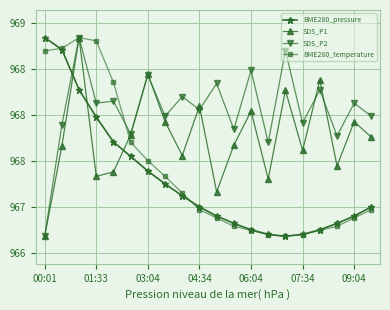

What are all the series names shown in the legend?

BME280_pressure, SDS_P1, SDS_P2, BME280_temperature